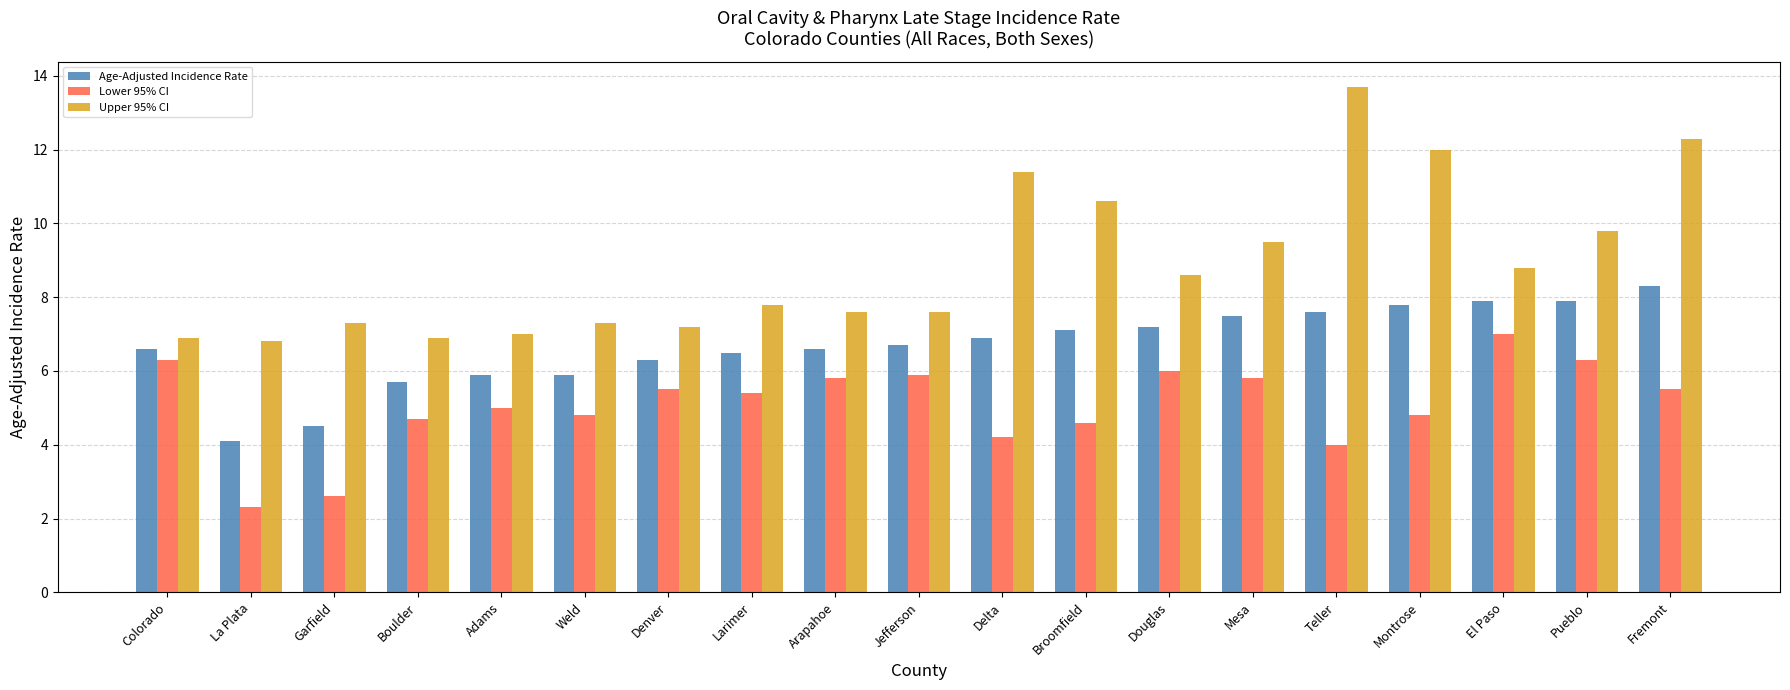

Which series has the largest total across all categories?

Upper 95% CI